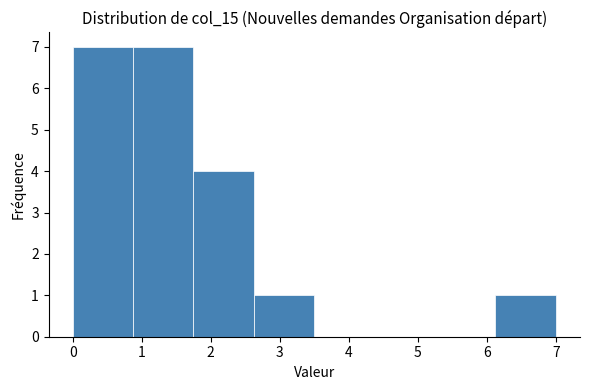

Reading left to right, transcribe this chart: for each bar, give the range it covers on the x-axis and its height. Neither the bar edges nor the heights are printed on the chart, so give them approximately, as read against the axes.

0.0 to 0.9: 7
0.9 to 1.8: 7
1.8 to 2.6: 4
2.6 to 3.5: 1
3.5 to 4.4: 0
4.4 to 5.3: 0
5.3 to 6.1: 0
6.1 to 7.0: 1